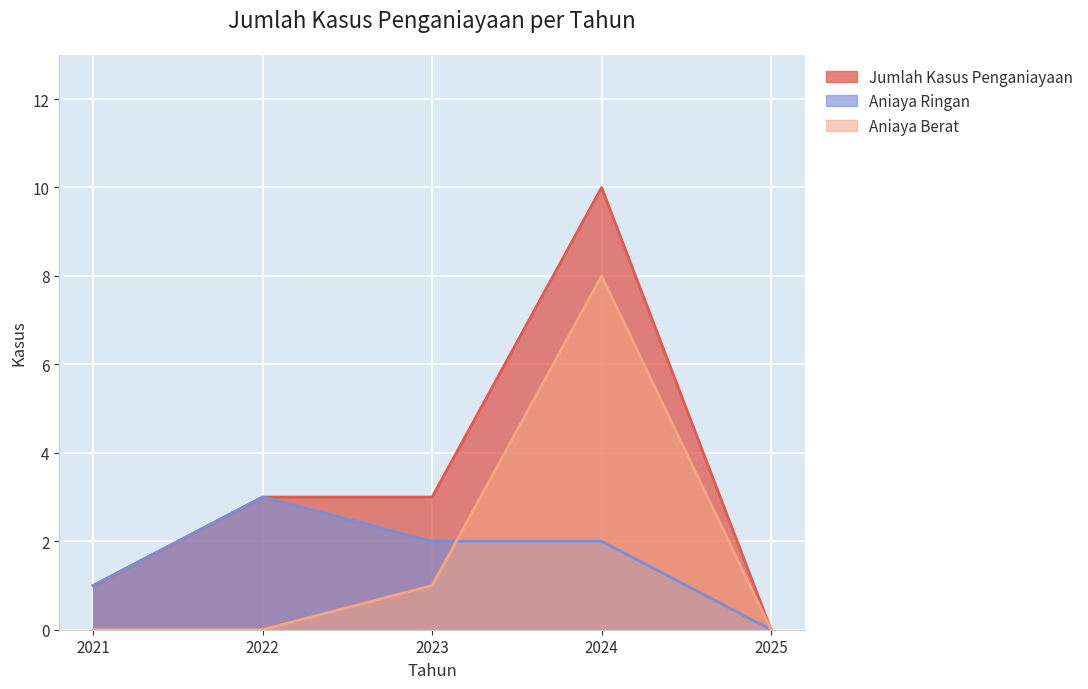

What is the average value of the Aniaya Ringan series?

2